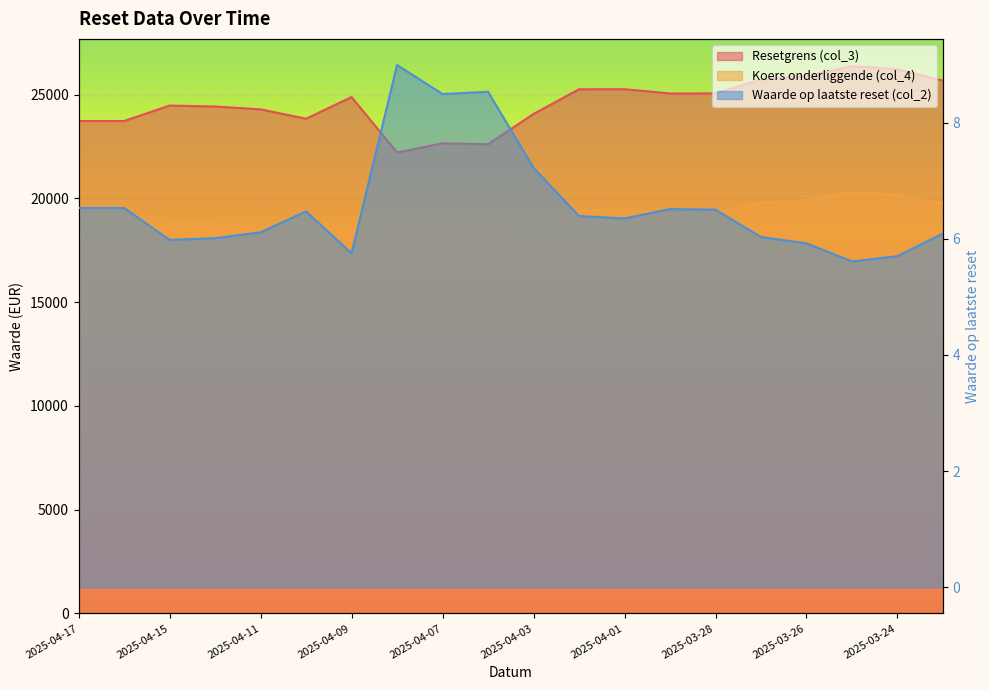

True or false: Resetgrens (col_3) and Koers onderliggende (col_4) intersect in this chart.

False